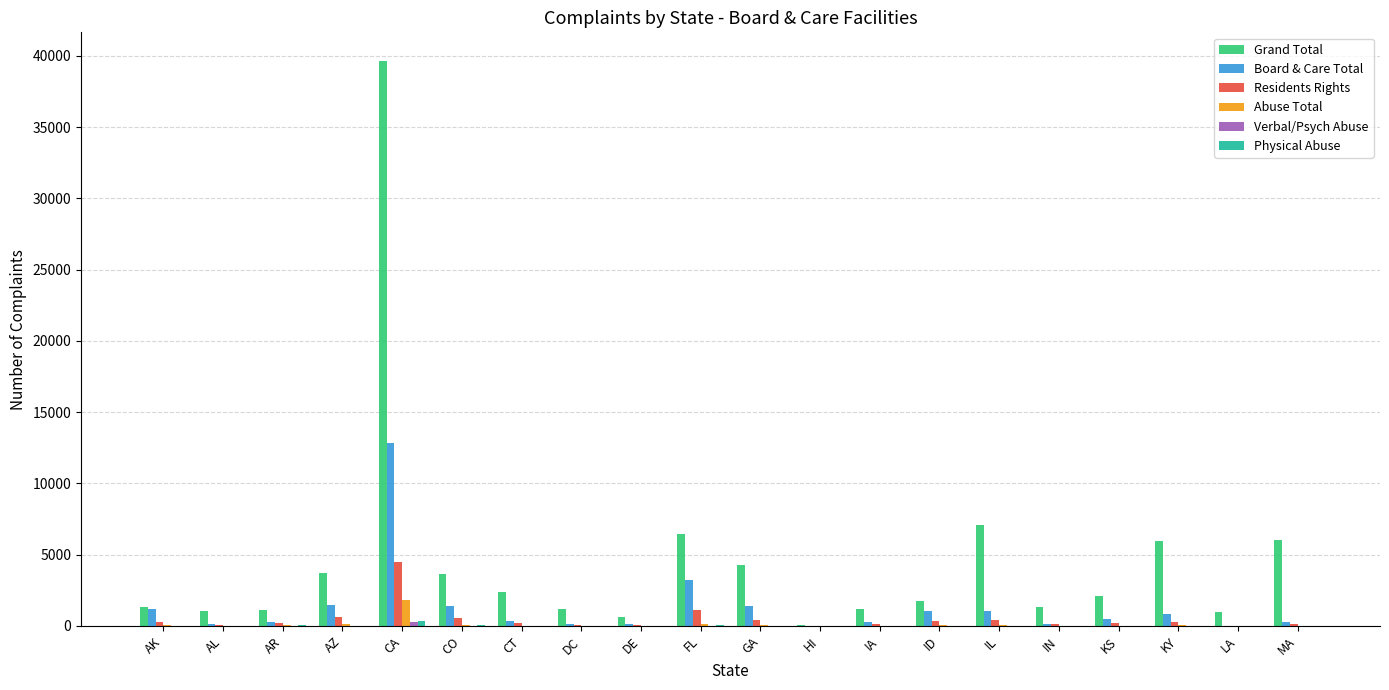

At which label does Abuse Total first exceed 39?

AK